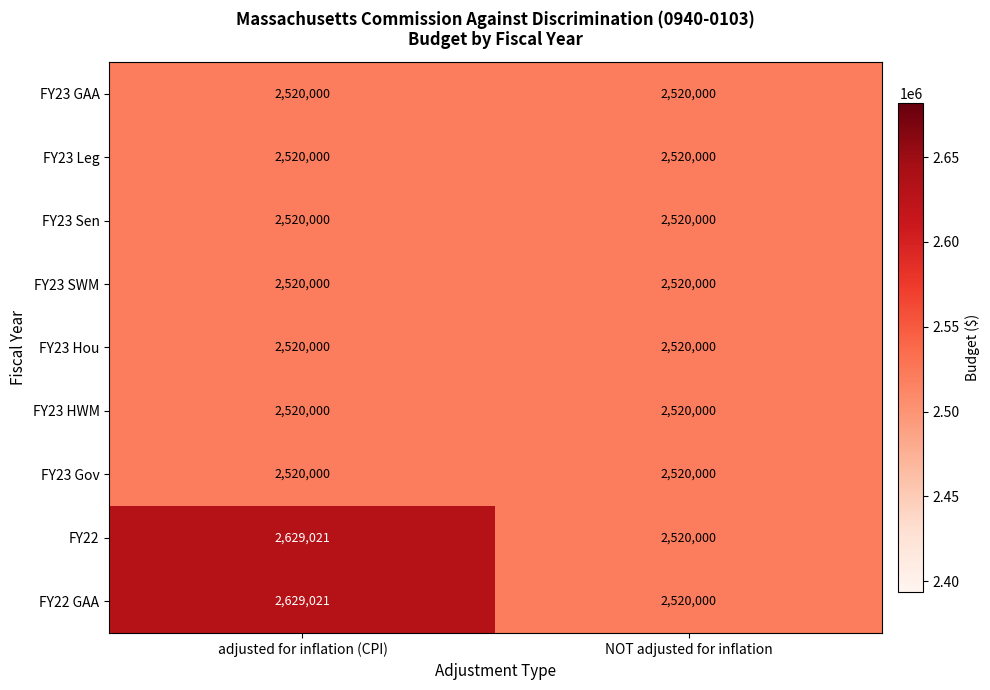

The FY22 GAA series shows 4321674 at adjusted for inflation (CPI). True or false?

False